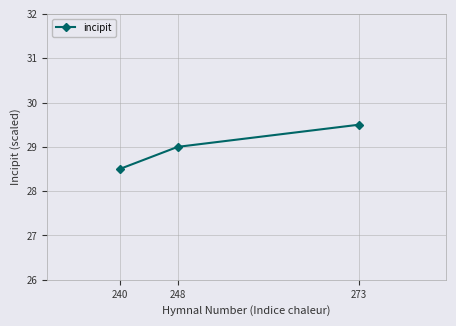

List the labels in order of value, smallest first.

240, 248, 273